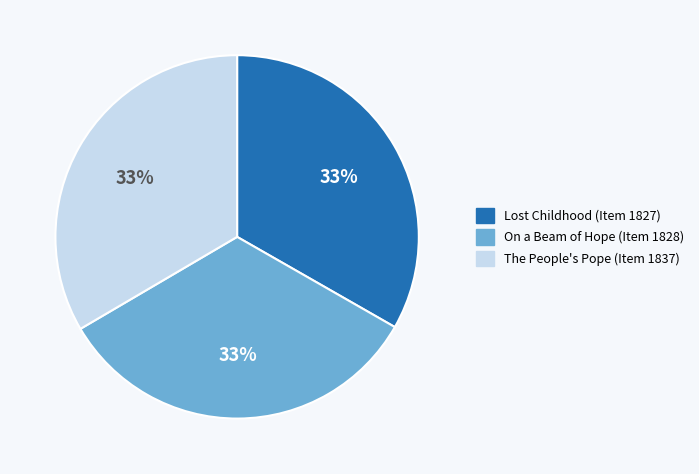

To the nearest percent, what is the average slice percentage?

33%